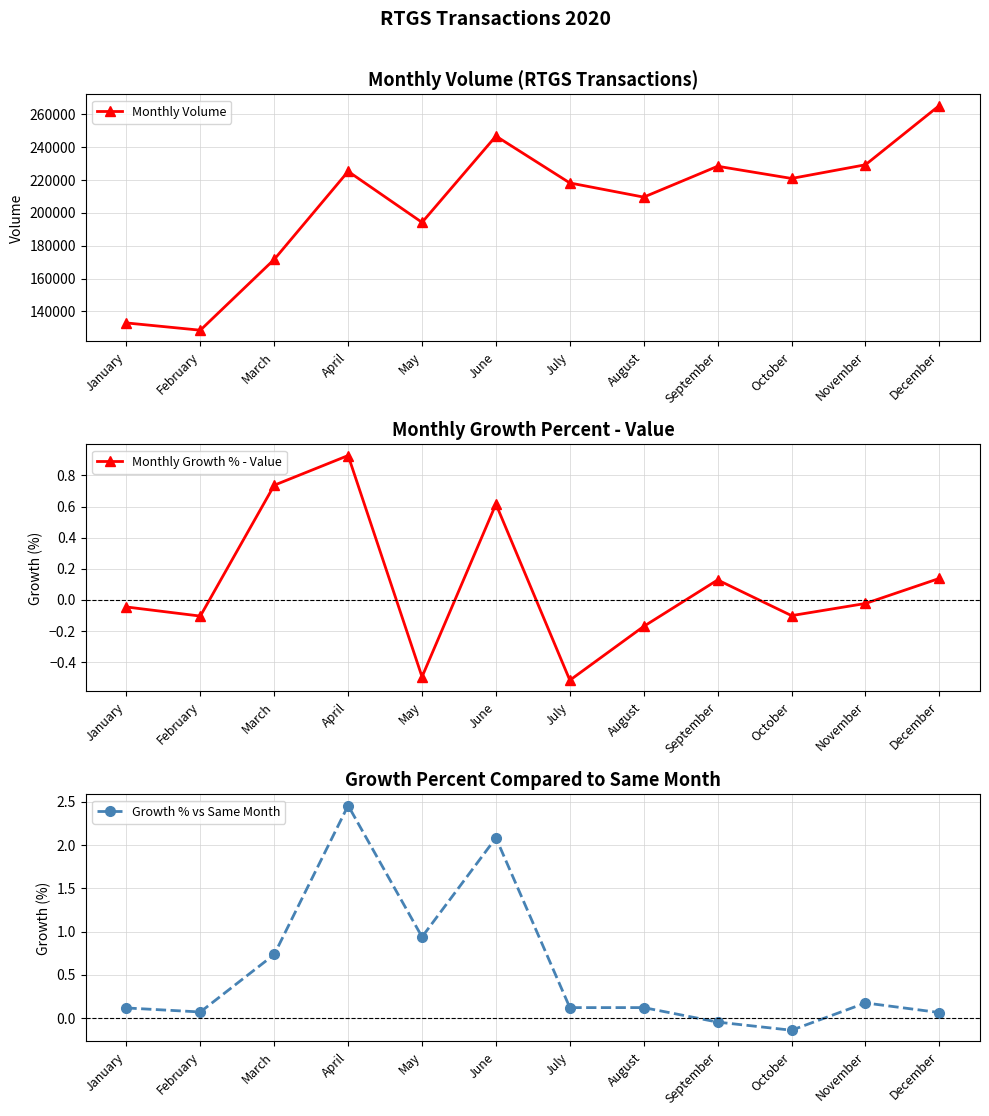

Reading left to right, list all the values displayed in this chart.

Monthly Volume: January=132938.0	February=128501.0	March=171650.0	April=225291.0	May=194203.0	June=246800.0	July=218240.0	August=209609.0	September=228421.0	October=220986.0	November=229324.0	December=265433.0
Monthly Growth % - Value: January=-0.0	February=-0.1	March=0.7	April=0.9	May=-0.5	June=0.6	July=-0.5	August=-0.2	September=0.1	October=-0.1	November=-0.0	December=0.1
Growth % vs Same Month: January=0.1	February=0.1	March=0.7	April=2.5	May=0.9	June=2.1	July=0.1	August=0.1	September=-0.0	October=-0.1	November=0.2	December=0.1